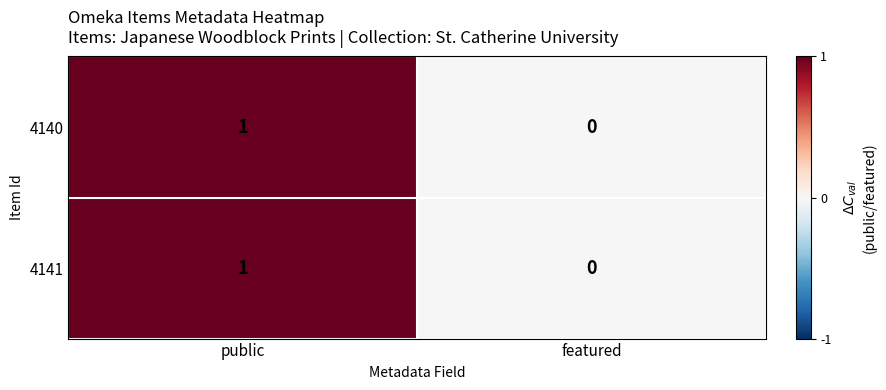

How many distinct data groups are displayed?

2